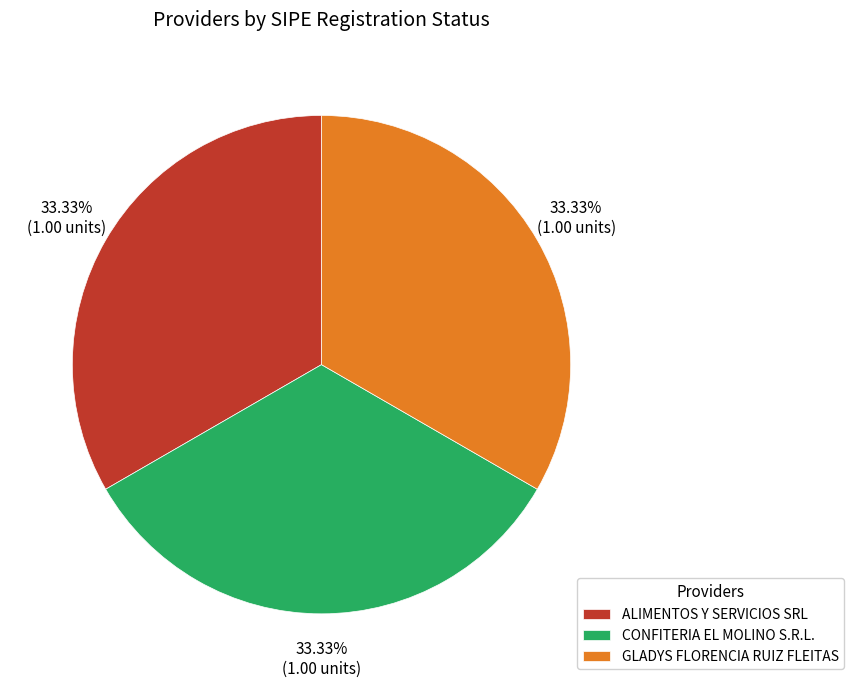

Is there a majority slice in this chart?

No